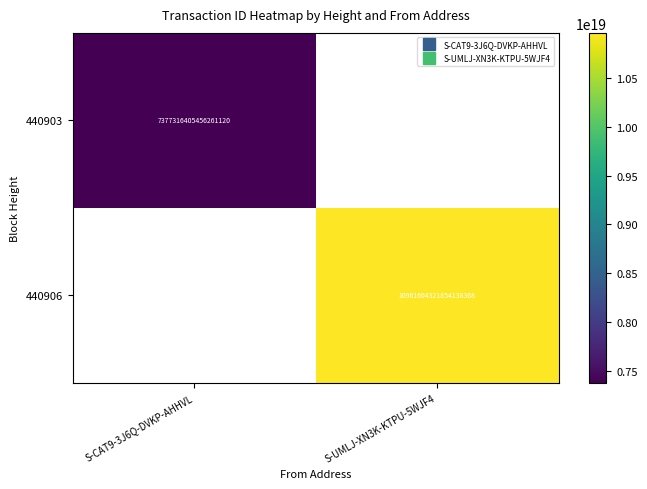

How many values in 440903 are above zero?

1